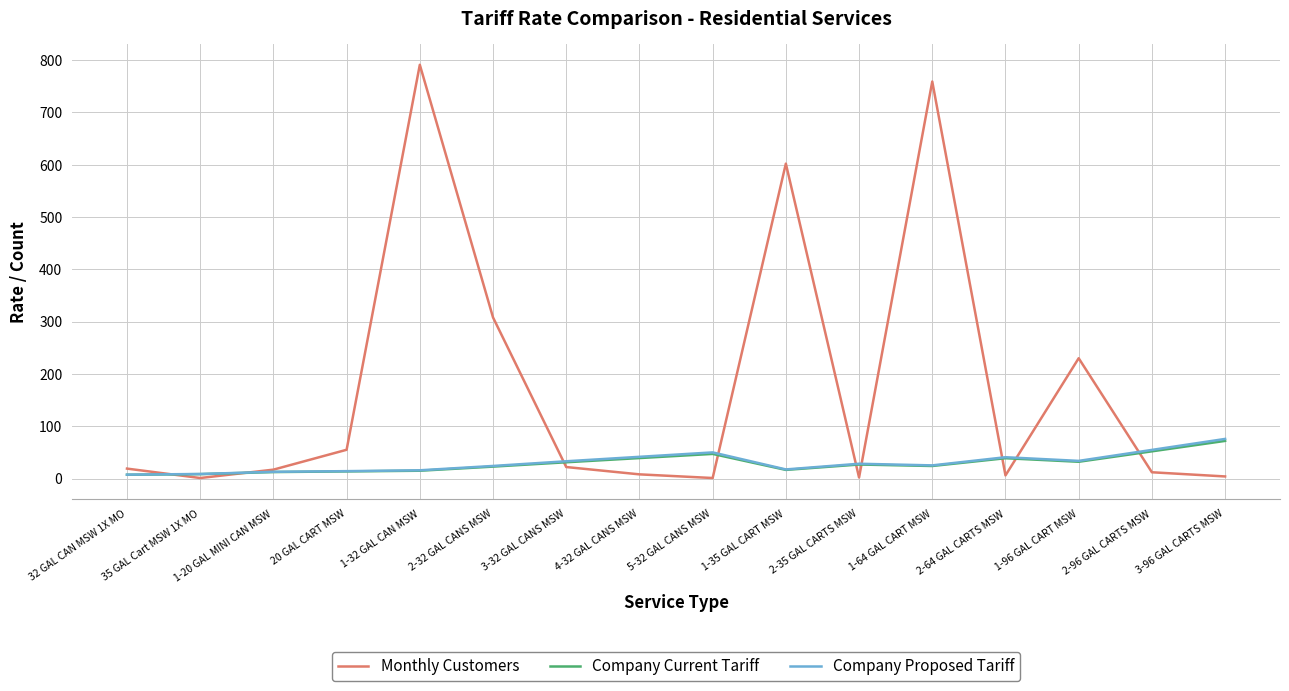

At how many categories does at least one series exceed 691?

2